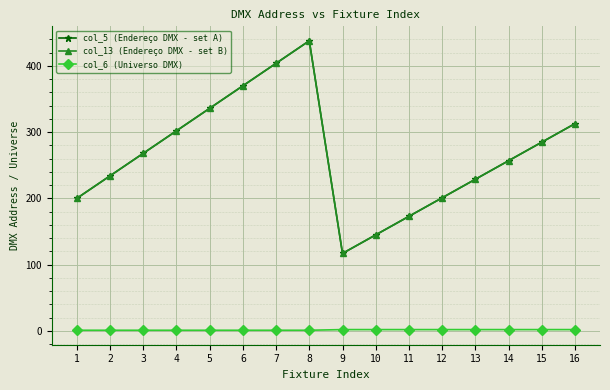

Does the chart have visible grid lines?

Yes